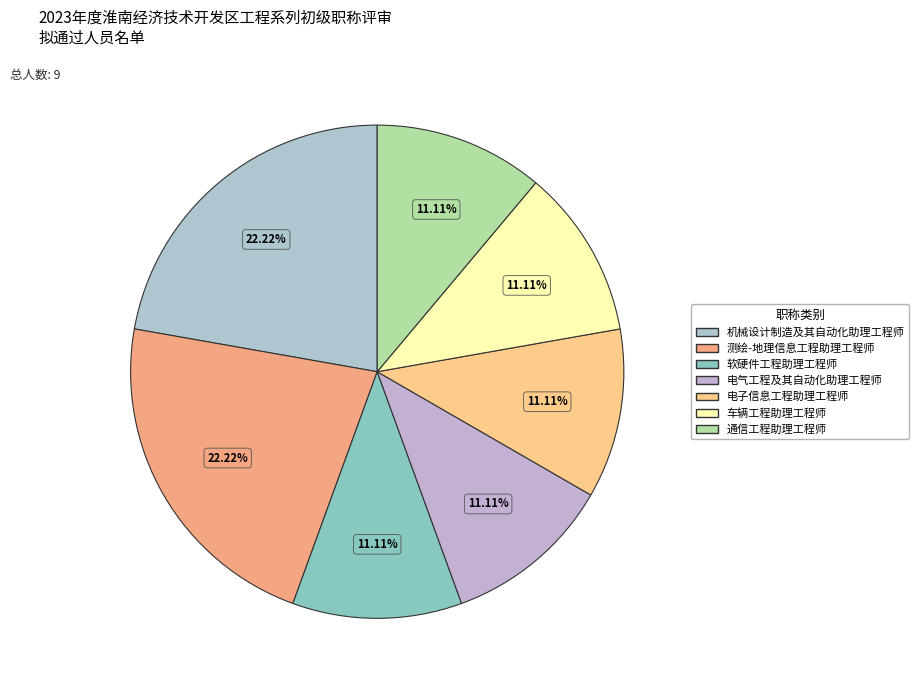

To the nearest percent, what is the difference between the largest and smallest slice percentages?

11%